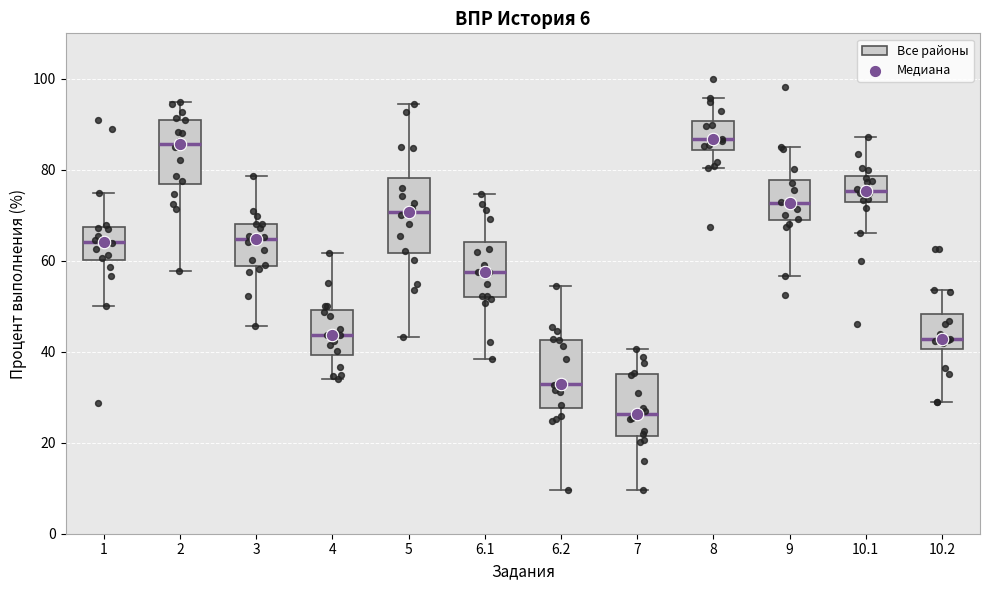

Which box's median line is the lowest?

7